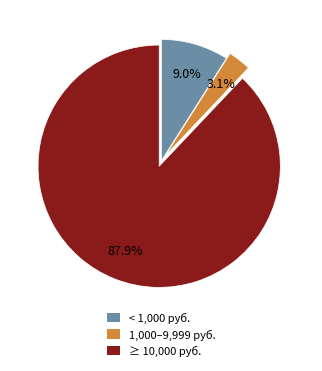

Is there a majority slice in this chart?

Yes